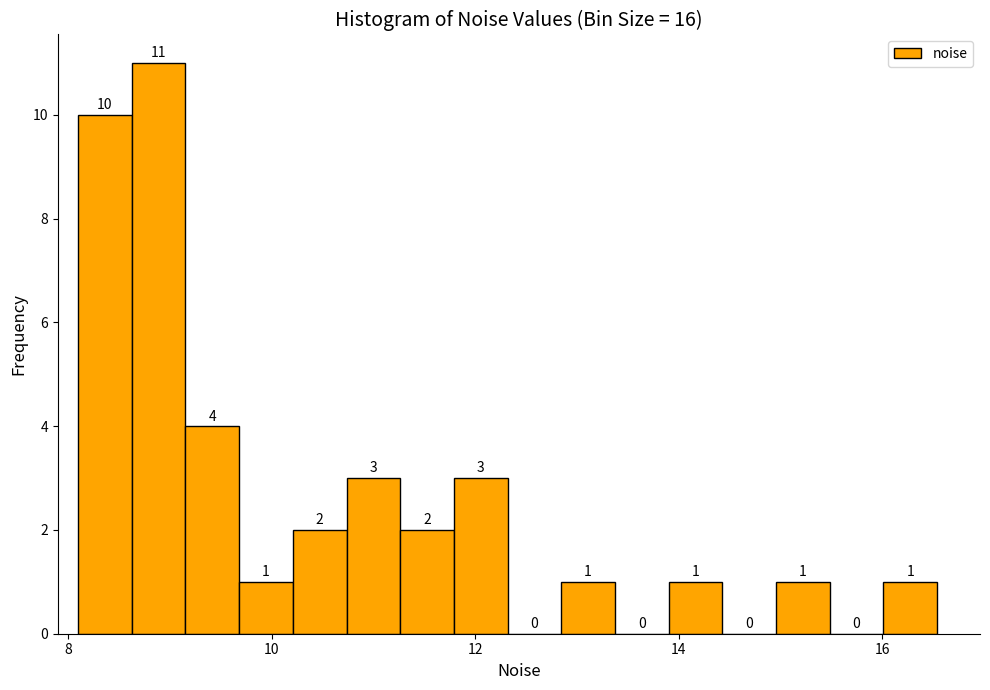

Read against the x-axis, roughly where is the centre of the tallest bar?

8.8